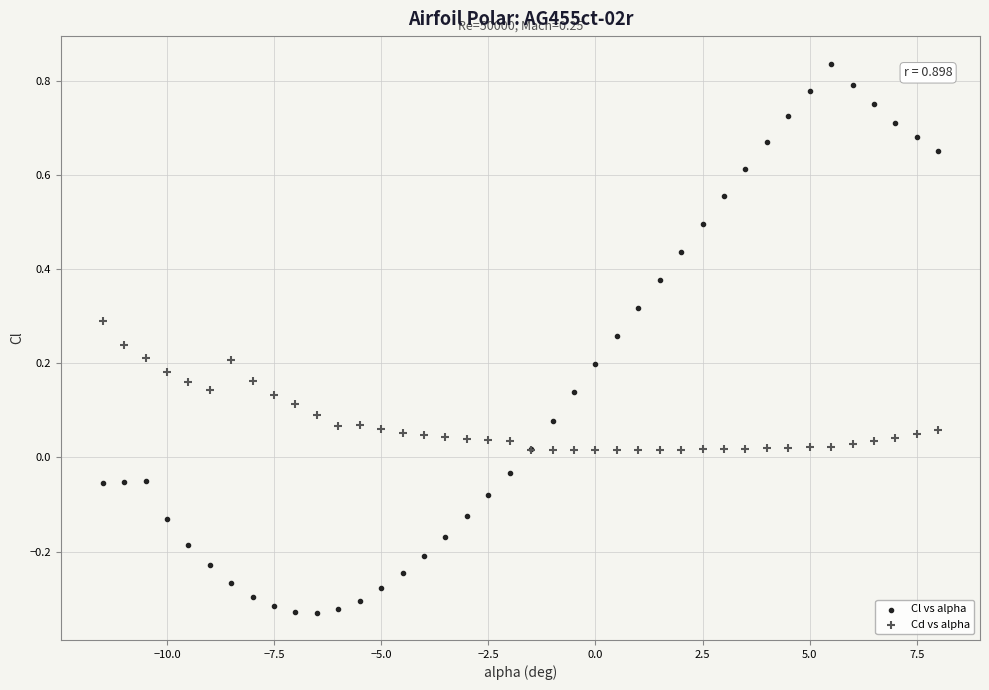

What are all the series names shown in the legend?

Cl vs alpha, Cd vs alpha